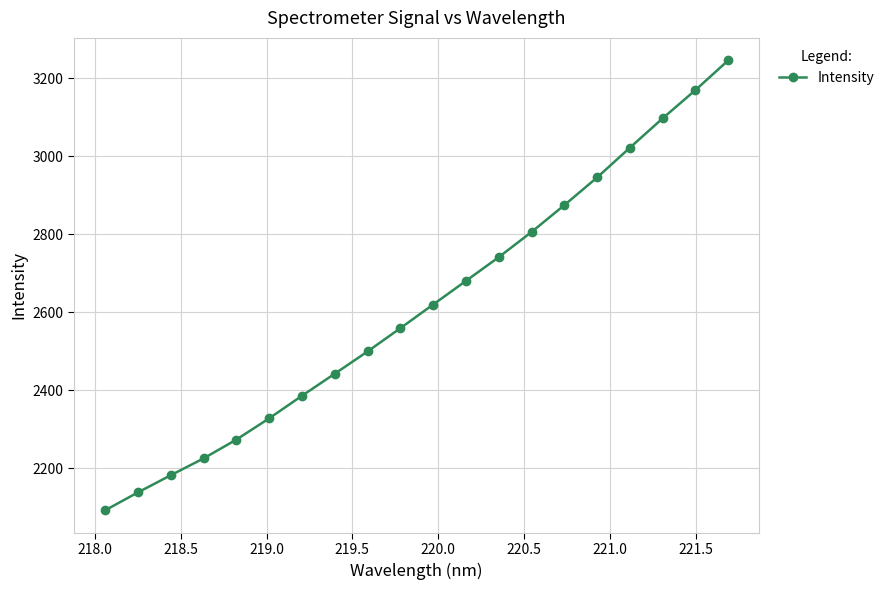

What is the maximum value shown in the chart?

3245.4